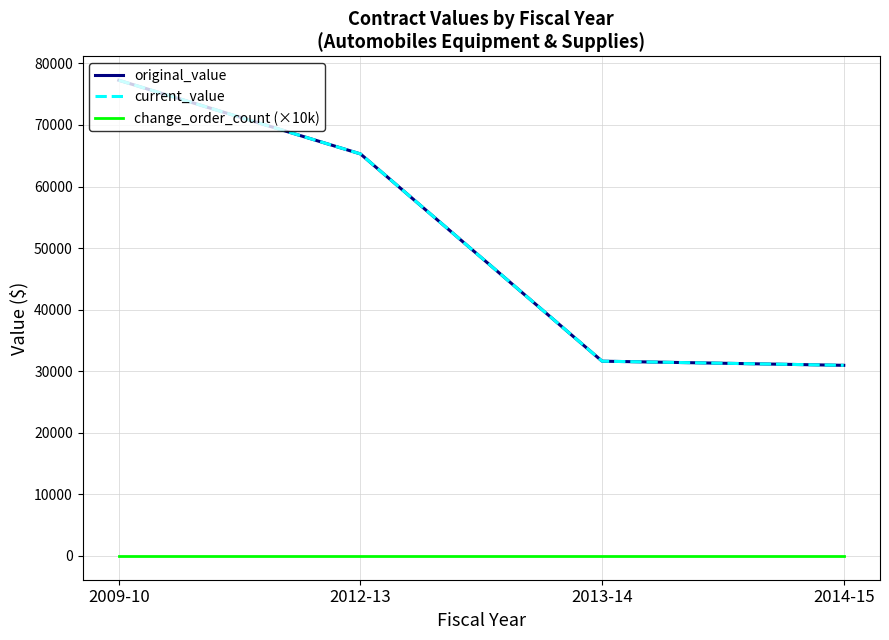

True or false: original_value and change_order_count (×10k) intersect in this chart.

False